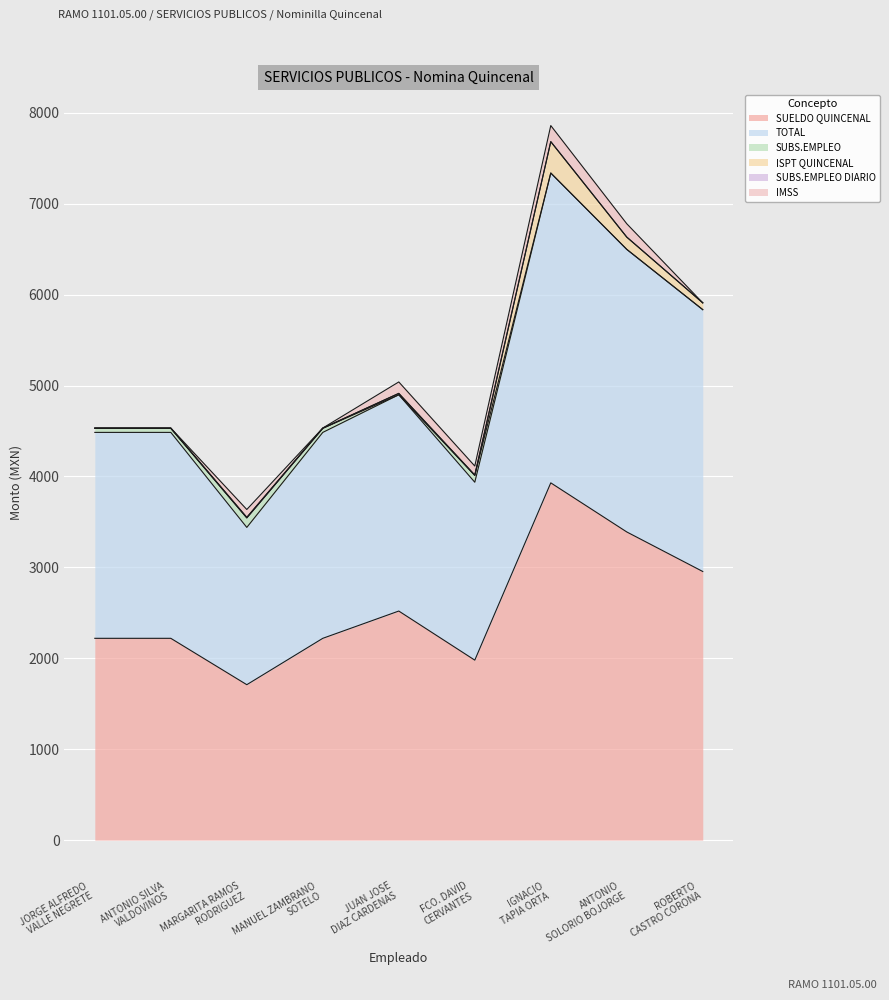

In TOTAL, how many points are lower than both neighbors (excluding endpoints)?

2